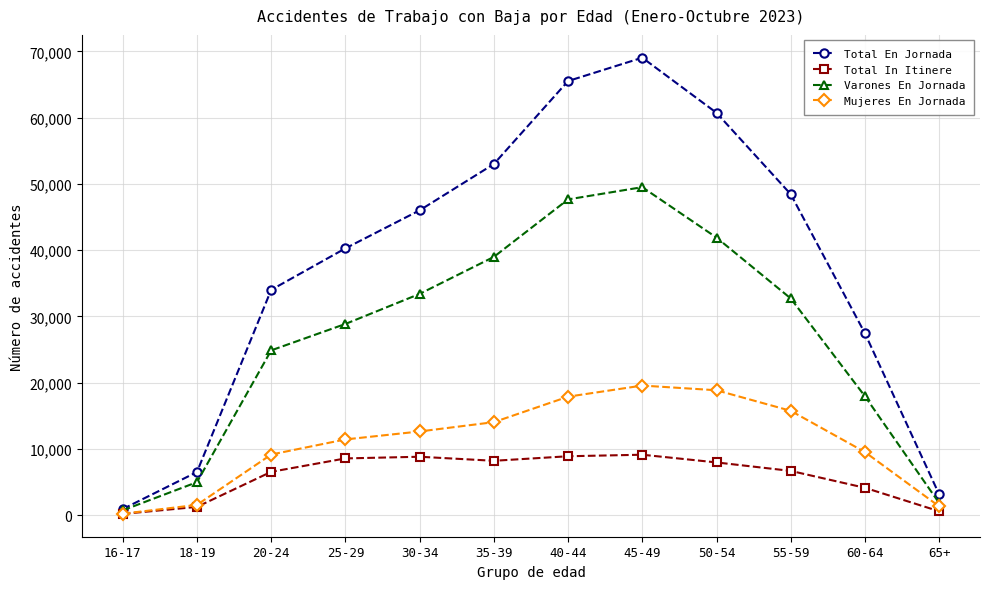

How many distinct data groups are displayed?

4